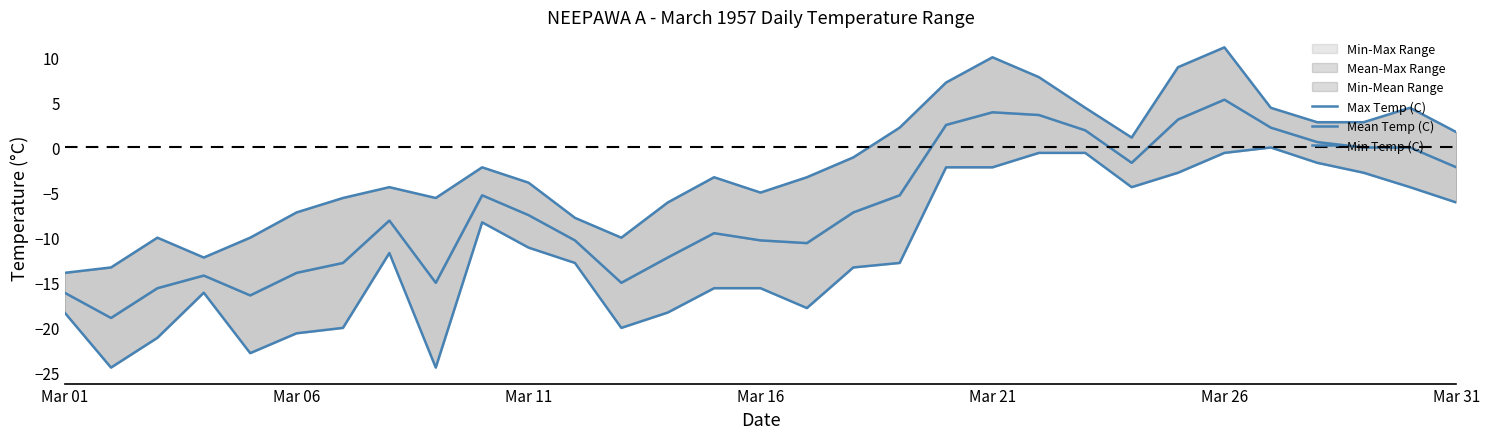

What is the difference between the maximum and second lowest values in the Mean Temp (C) series?

21.7